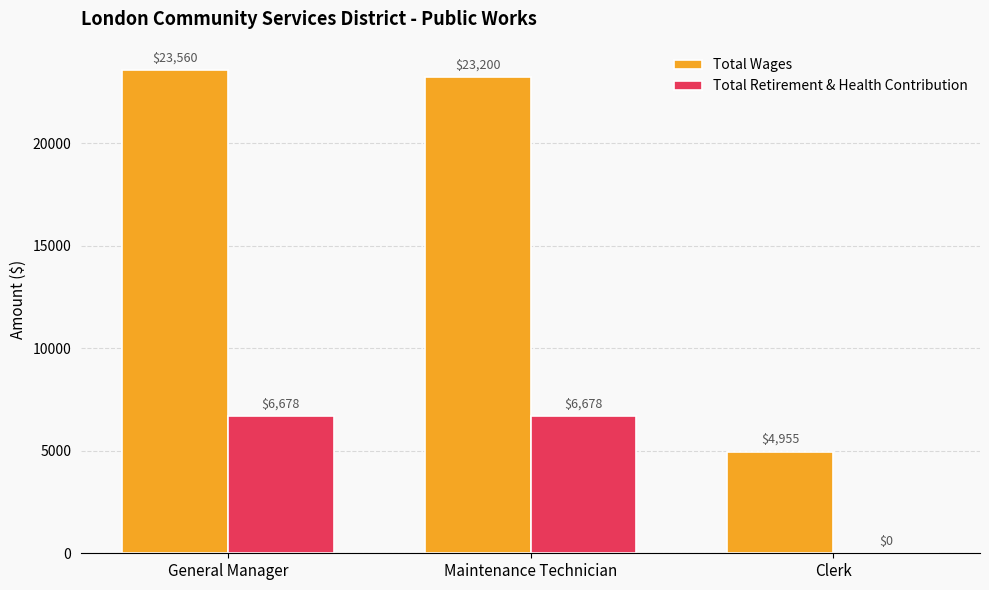

Read the Total Wages value at Clerk.

4955